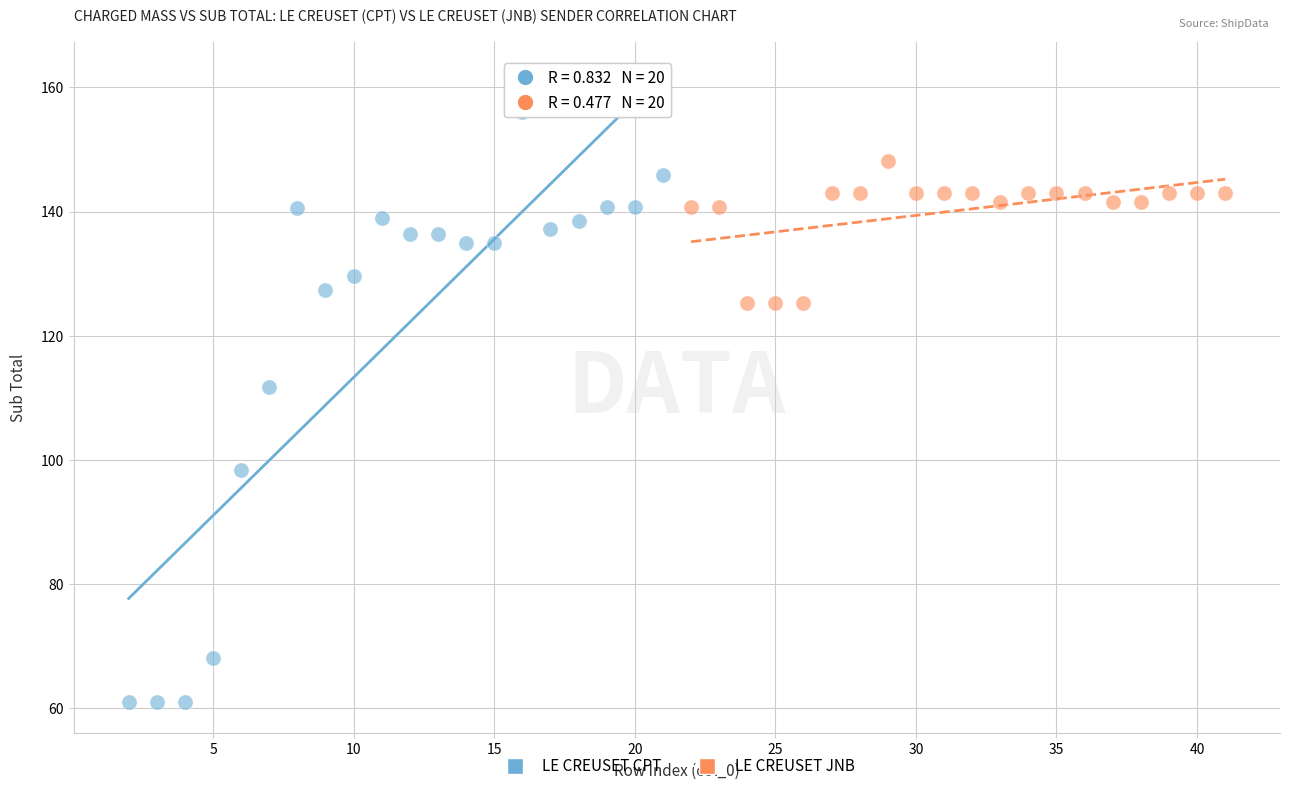

Which series reaches the maximum Y coordinate?

LE CREUSET CPT